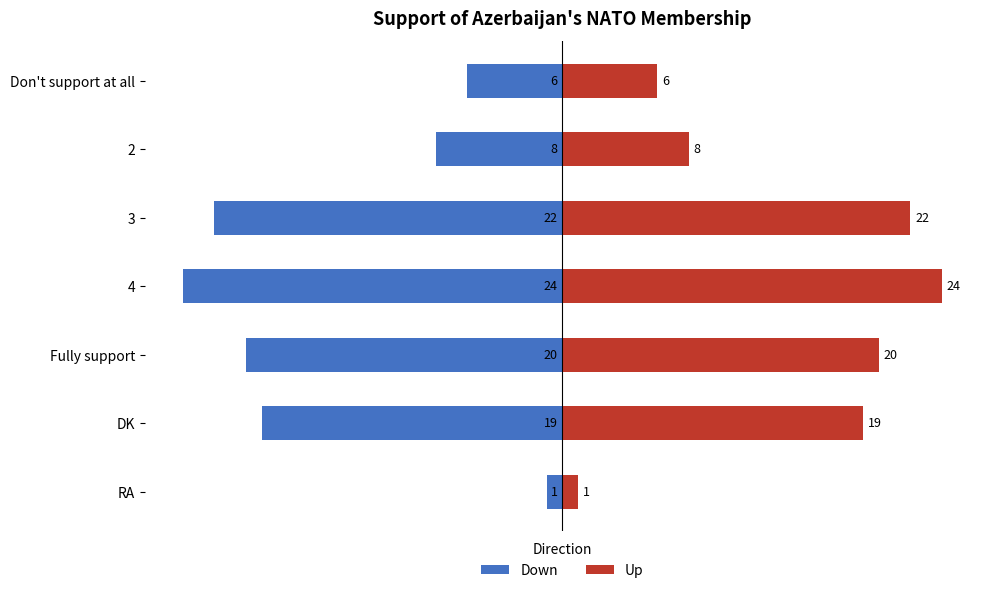

Which series changed the most between DK and RA?

Down